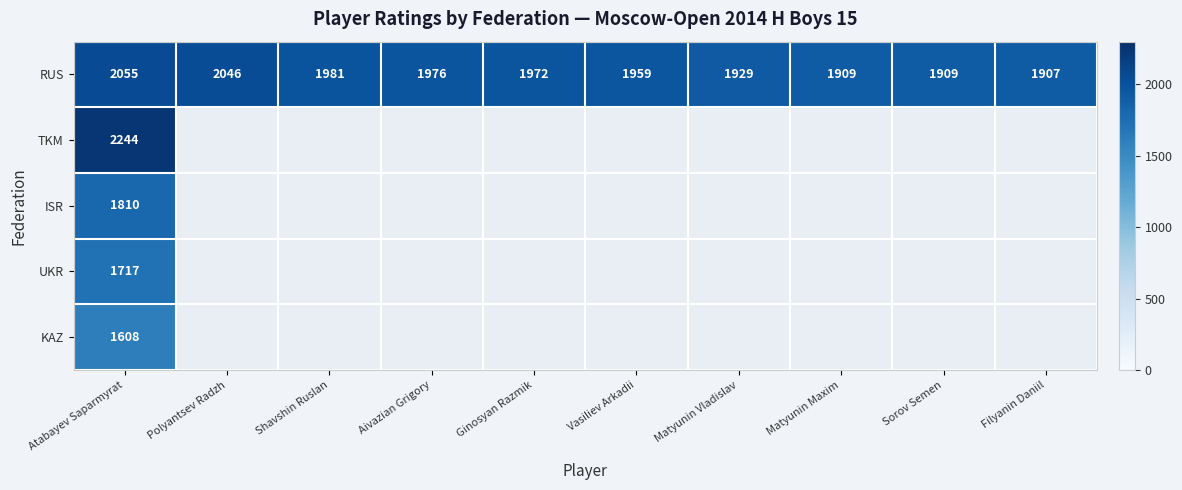

Is it true that ISR equals 2990 at Atabayev Saparmyrat?

False